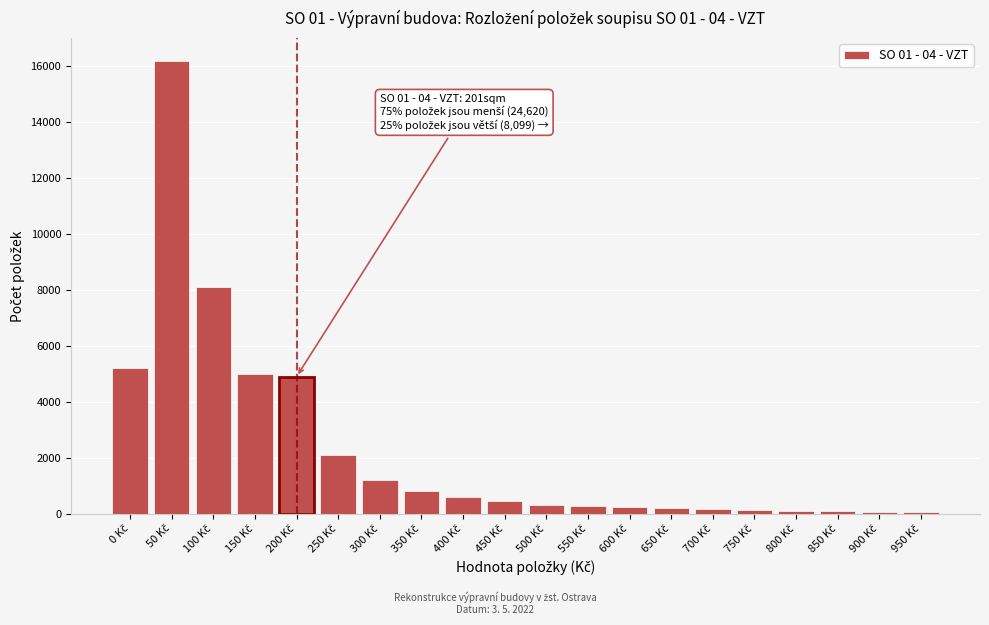

What is the maximum value shown in the chart?

16200